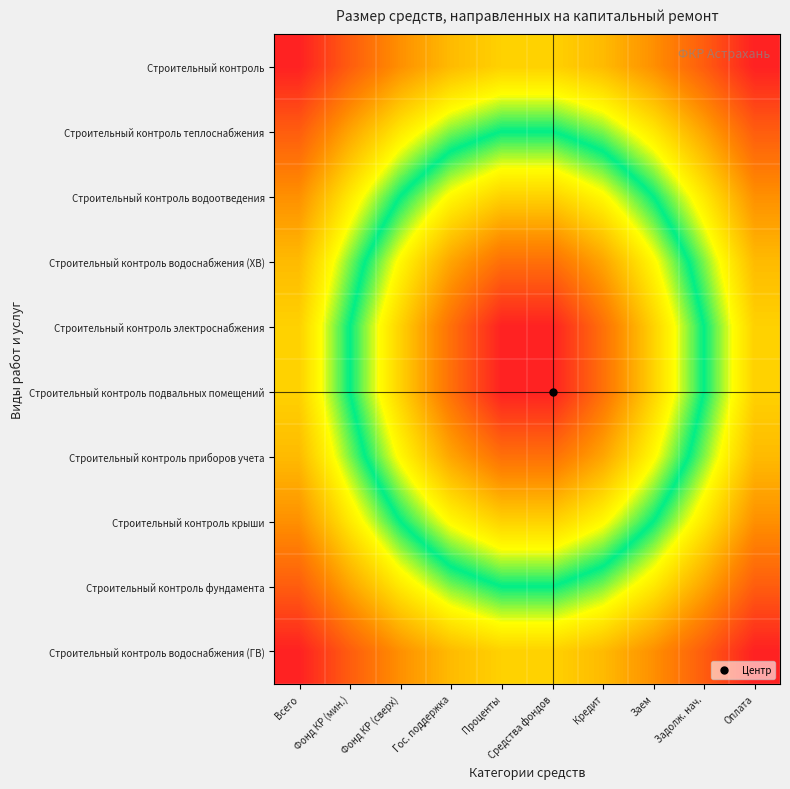

Reading left to right, what are all the values shown in this chart?

Строительный контроль: Всего=0.7	Фонд КР (мин.)=0.6	Фонд КР (сверх)=0.6	Гос. поддержка=0.5	Проценты=0.5	Средства фондов=0.5	Кредит=0.5	Заем=0.6	Задолж. нач.=0.6	Оплата=0.7
Строительный контроль теплоснабжения: Всего=0.6	Фонд КР (мин.)=0.5	Фонд КР (сверх)=0.5	Гос. поддержка=0.4	Проценты=0.4	Средства фондов=0.4	Кредит=0.4	Заем=0.5	Задолж. нач.=0.5	Оплата=0.6
Строительный контроль водоотведения: Всего=0.6	Фонд КР (мин.)=0.5	Фонд КР (сверх)=0.4	Гос. поддержка=0.3	Проценты=0.3	Средства фондов=0.3	Кредит=0.3	Заем=0.4	Задолж. нач.=0.5	Оплата=0.6
Строительный контроль водоснабжения (ХВ): Всего=0.5	Фонд КР (мин.)=0.4	Фонд КР (сверх)=0.3	Гос. поддержка=0.2	Проценты=0.2	Средства фондов=0.2	Кредит=0.2	Заем=0.3	Задолж. нач.=0.4	Оплата=0.5
Строительный контроль электроснабжения: Всего=0.5	Фонд КР (мин.)=0.4	Фонд КР (сверх)=0.3	Гос. поддержка=0.2	Проценты=0.1	Средства фондов=0.1	Кредит=0.2	Заем=0.3	Задолж. нач.=0.4	Оплата=0.5
Строительный контроль подвальных помещений: Всего=0.5	Фонд КР (мин.)=0.4	Фонд КР (сверх)=0.3	Гос. поддержка=0.2	Проценты=0.1	Средства фондов=0.1	Кредит=0.2	Заем=0.3	Задолж. нач.=0.4	Оплата=0.5
Строительный контроль приборов учета: Всего=0.5	Фонд КР (мин.)=0.4	Фонд КР (сверх)=0.3	Гос. поддержка=0.2	Проценты=0.2	Средства фондов=0.2	Кредит=0.2	Заем=0.3	Задолж. нач.=0.4	Оплата=0.5
Строительный контроль крыши: Всего=0.6	Фонд КР (мин.)=0.5	Фонд КР (сверх)=0.4	Гос. поддержка=0.3	Проценты=0.3	Средства фондов=0.3	Кредит=0.3	Заем=0.4	Задолж. нач.=0.5	Оплата=0.6
Строительный контроль фундамента: Всего=0.6	Фонд КР (мин.)=0.5	Фонд КР (сверх)=0.5	Гос. поддержка=0.4	Проценты=0.4	Средства фондов=0.4	Кредит=0.4	Заем=0.5	Задолж. нач.=0.5	Оплата=0.6
Строительный контроль водоснабжения (ГВ): Всего=0.7	Фонд КР (мин.)=0.6	Фонд КР (сверх)=0.6	Гос. поддержка=0.5	Проценты=0.5	Средства фондов=0.5	Кредит=0.5	Заем=0.6	Задолж. нач.=0.6	Оплата=0.7